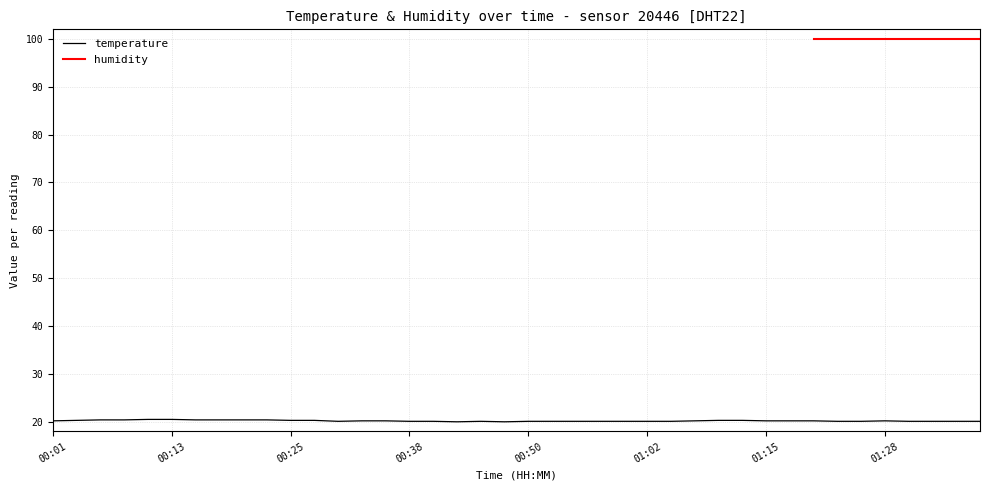

What is the minimum value for temperature?

20.0